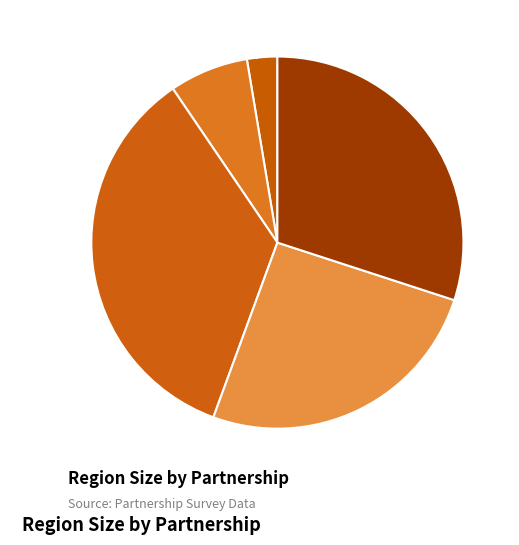

Is the sum of X-Large (800–1000) 26% and Small (< 100) 3% greater than half?

No